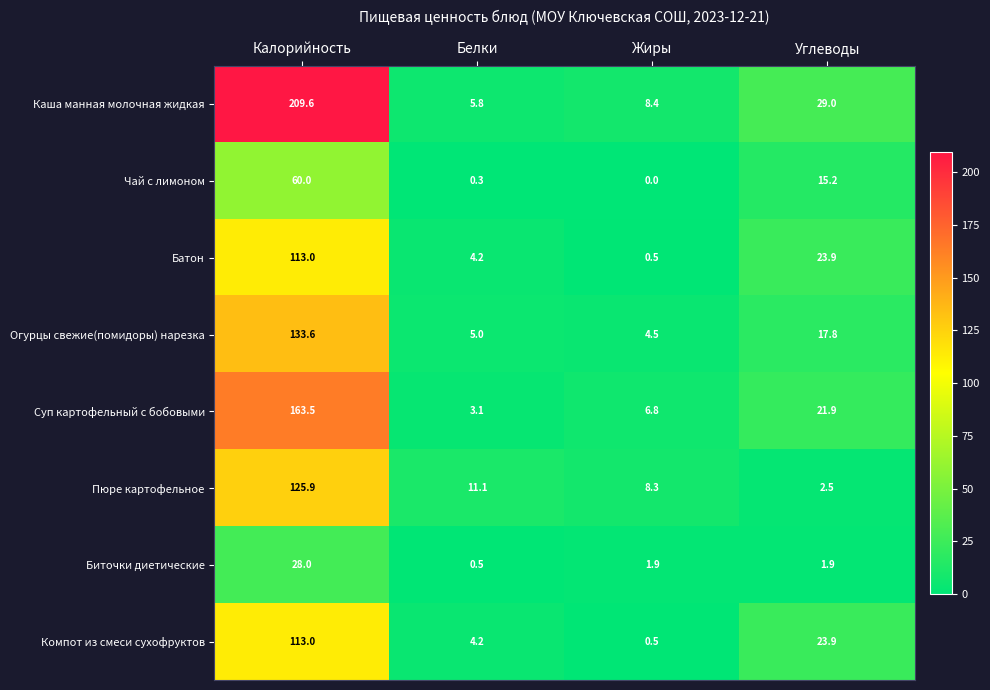

Which series has the largest range (max minus min)?

Каша манная молочная жидкая